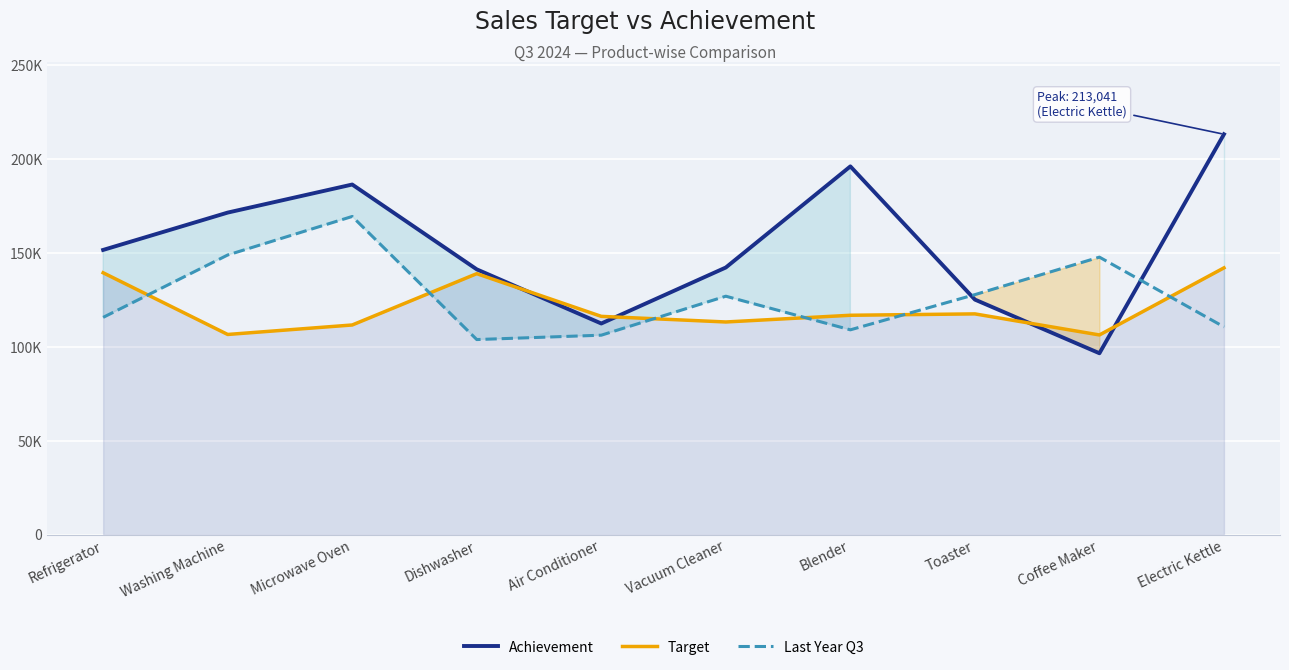

At Microwave Oven, list the series in order from largest to smallest.

Achievement, Last Year Q3, Target